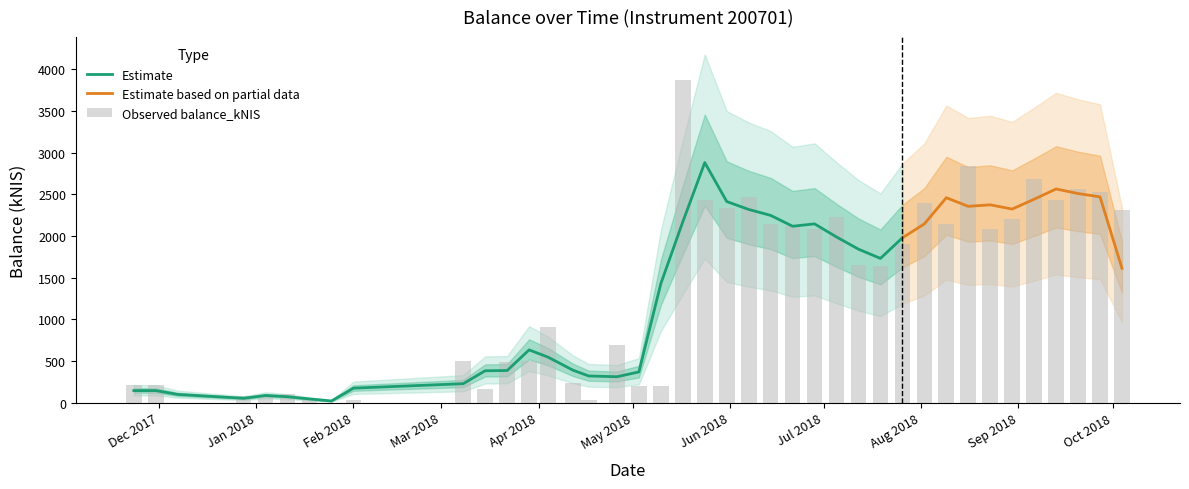

Which category has the highest value across all series?

2018-05-17